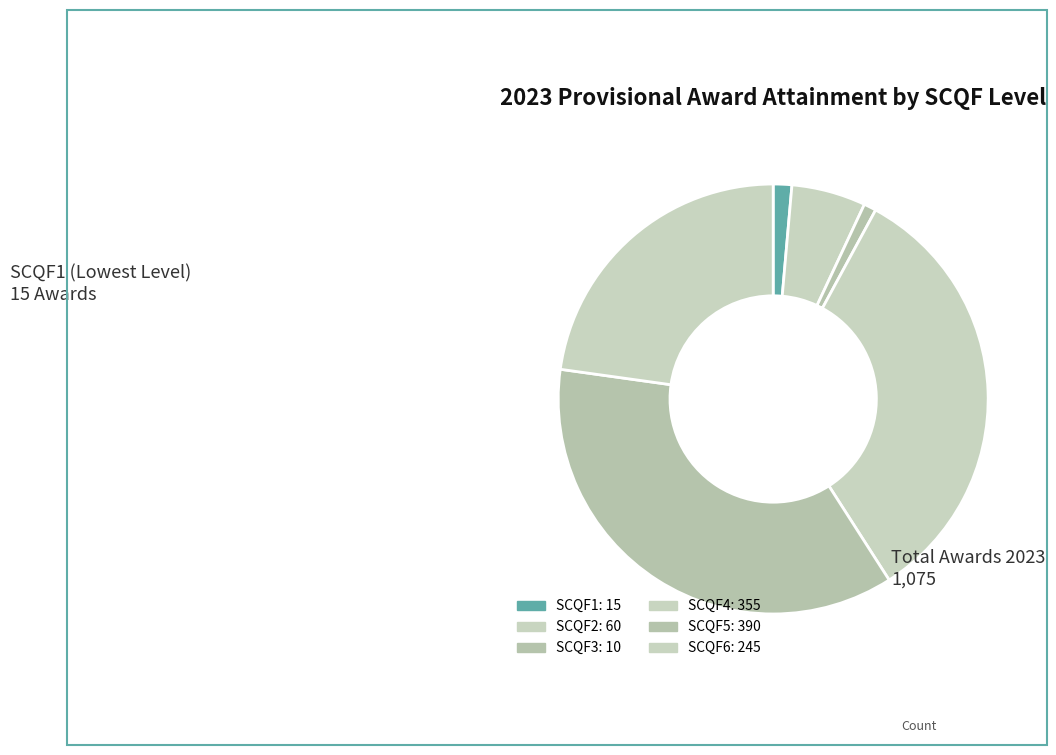

How many slices are in this pie chart?

6